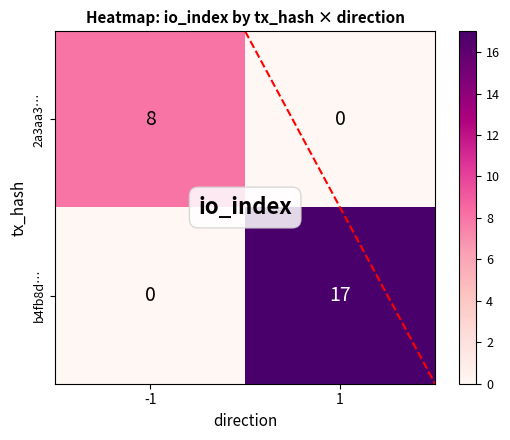

Reading right to left, extract all data points from this chart.

2a3aa3…: 1=0	-1=8
b4fb8d…: 1=17	-1=0